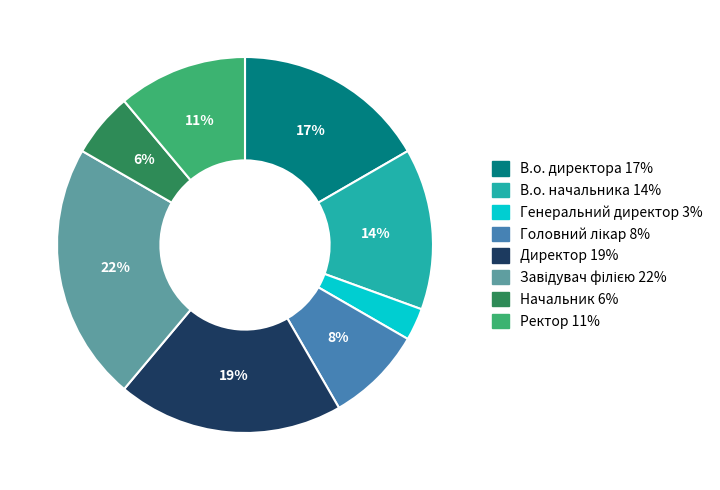

Is there any slice that represents more than half of the pie?

No